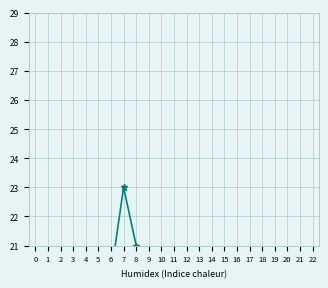

How many KUZATURA values are between 1 and 6?

19